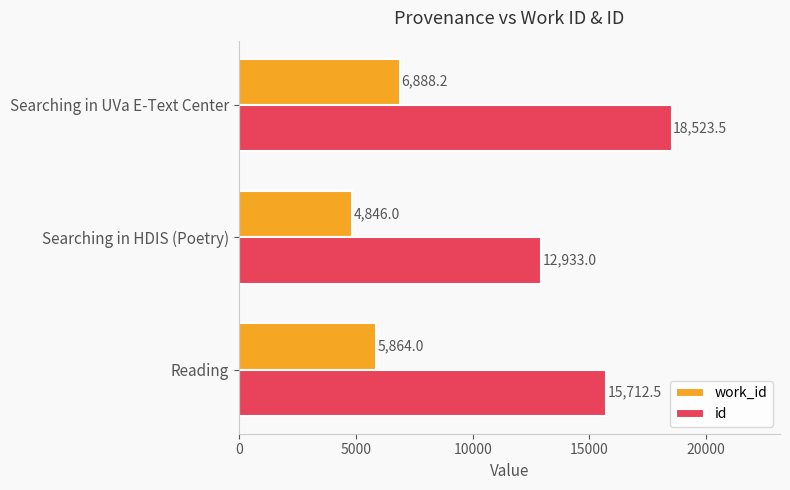

At which category is the sum across all series the highest?

Searching in UVa E-Text Center